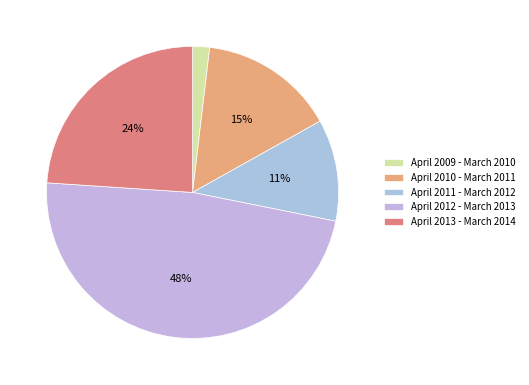

Count the number of slices in the pie.

5